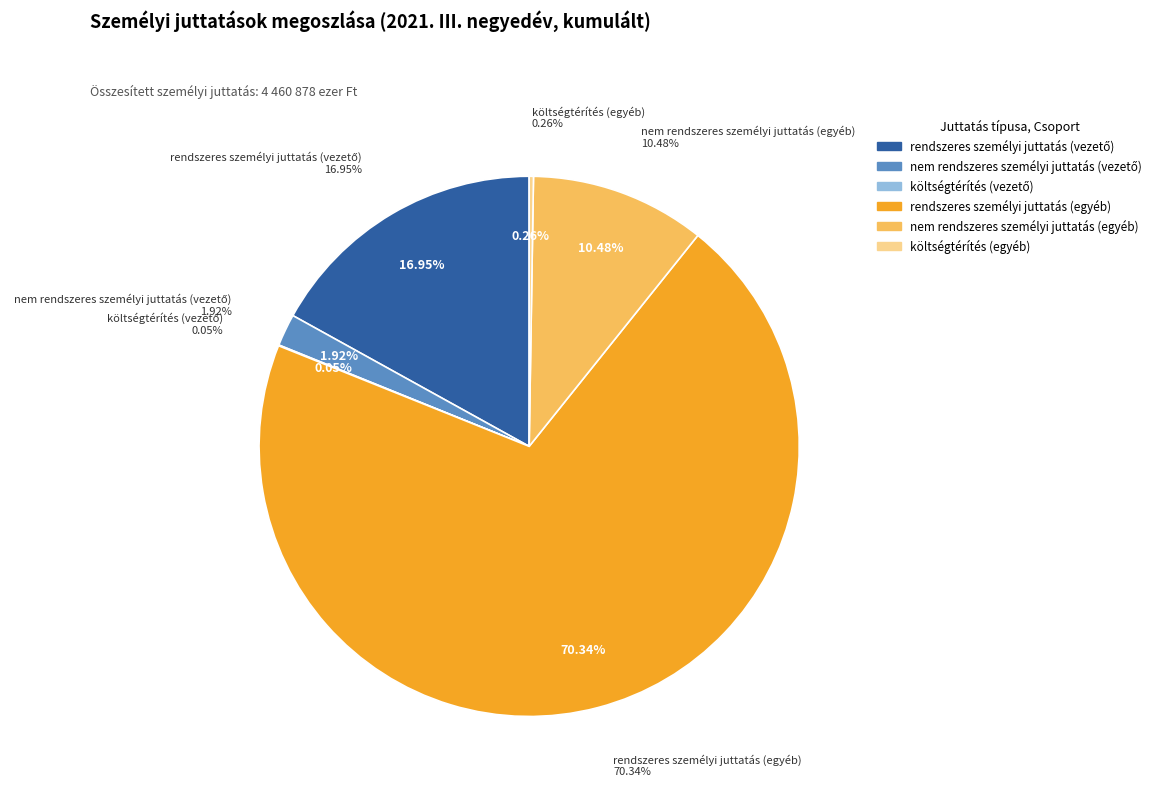

To the nearest percent, what portion does nem rendszeres személyi juttatás (vezető) represent?

2%